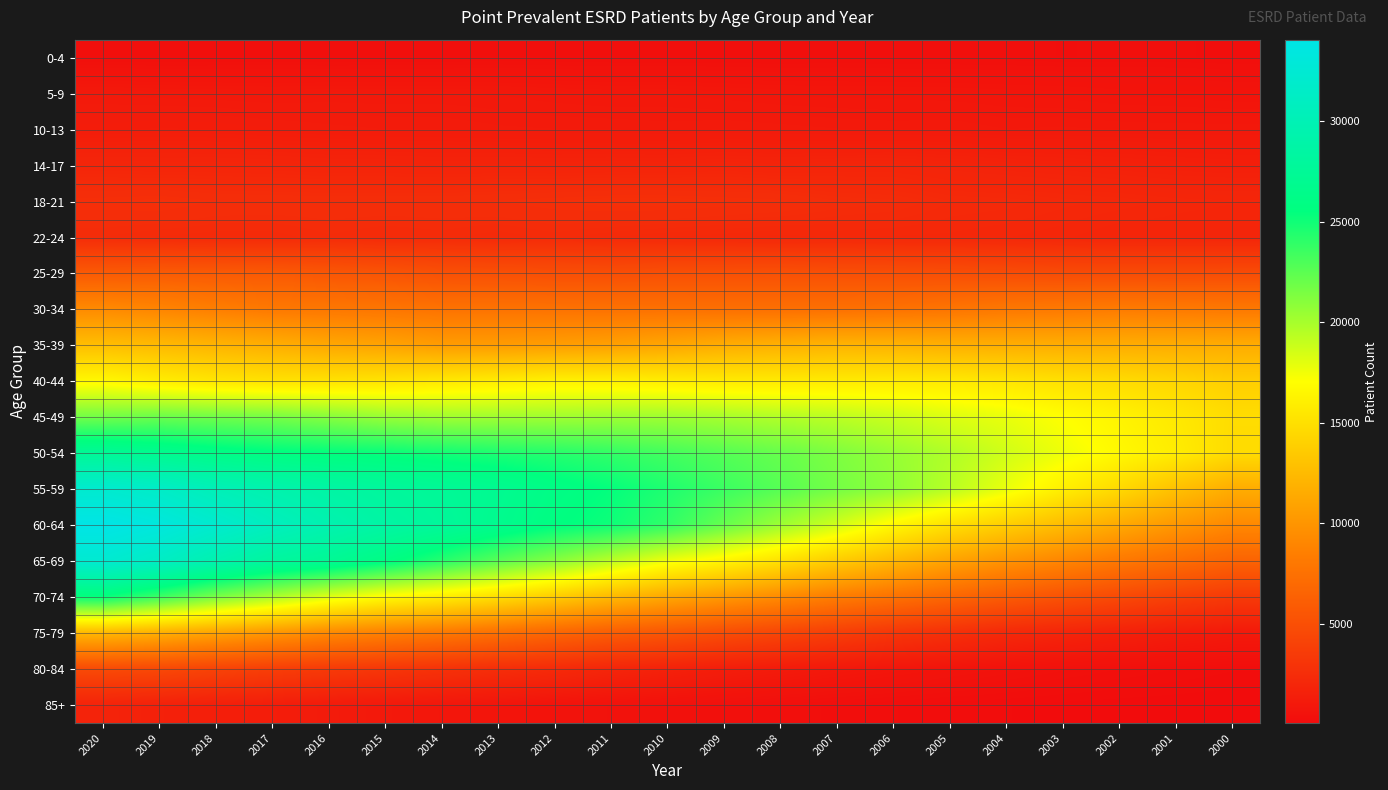

At how many categories does at least one series exceed 19394?

16